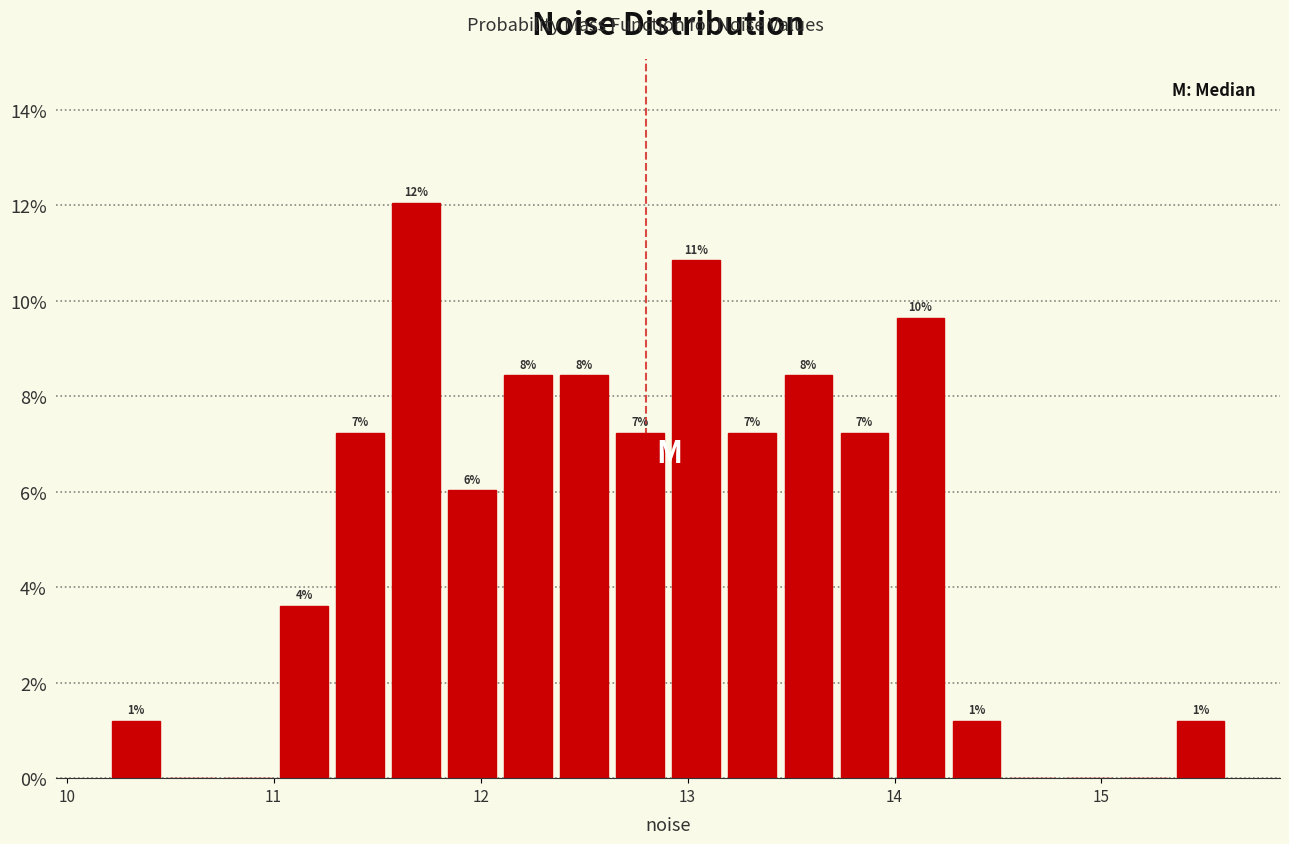

Around what value on the x-axis is the tallest bar? Give the approximate position of its centre, as read against the axis.

11.7